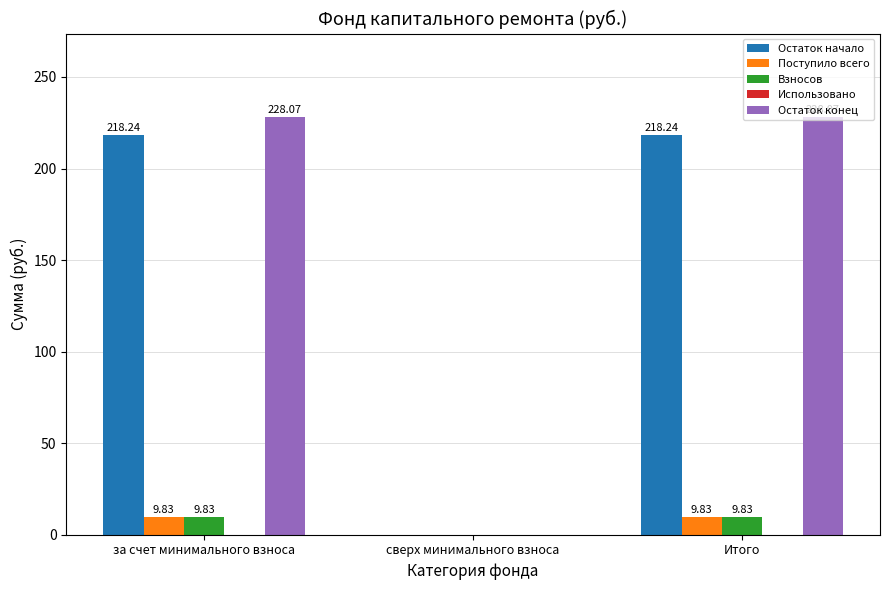

At which label is Остаток начало closest to 109?

сверх минимального взноса